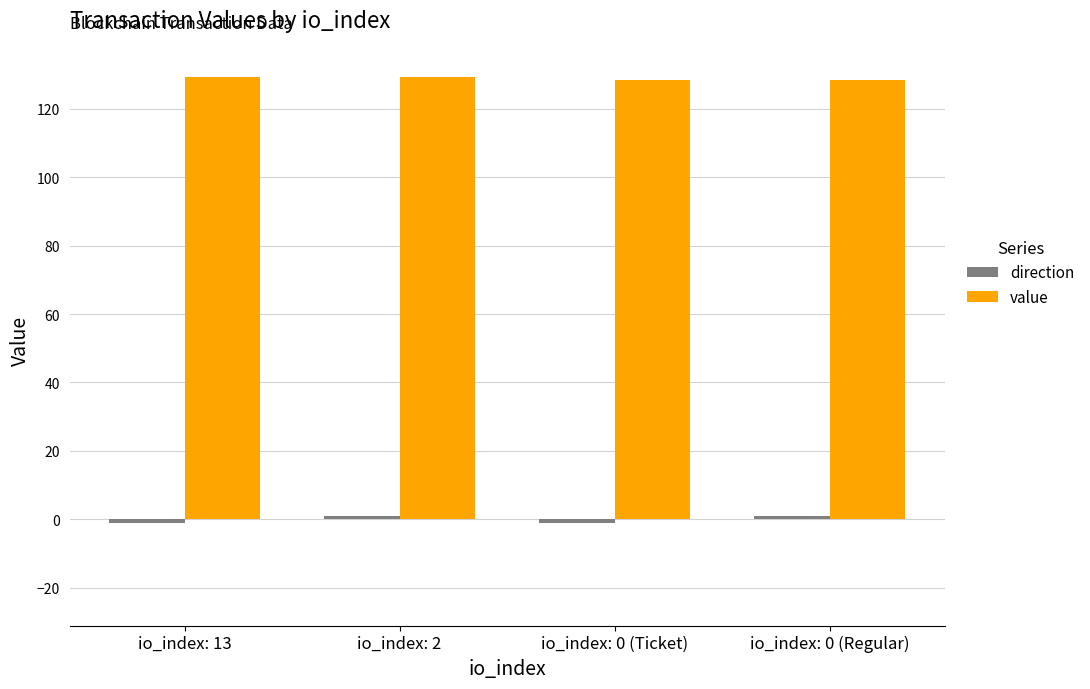

What is the maximum value shown in the chart?

129.2